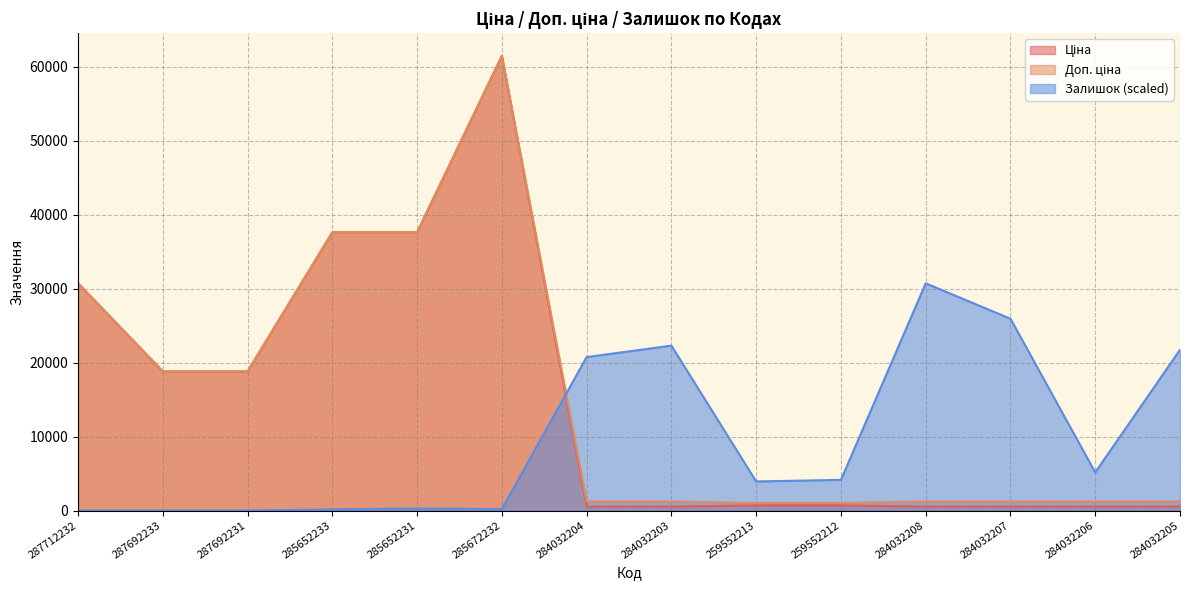

Does the chart display data point markers on the line(s)?

No